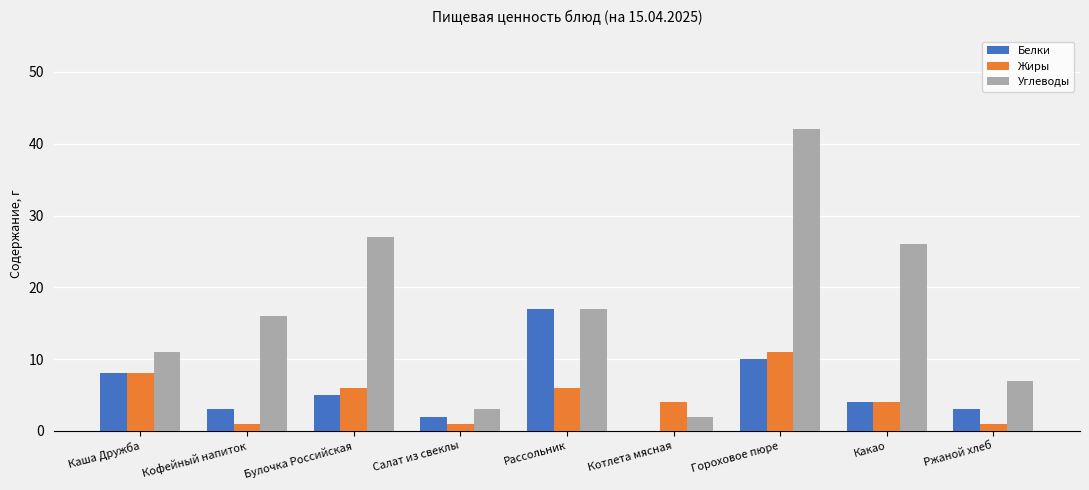

Which series has the widest spread of values?

Углеводы